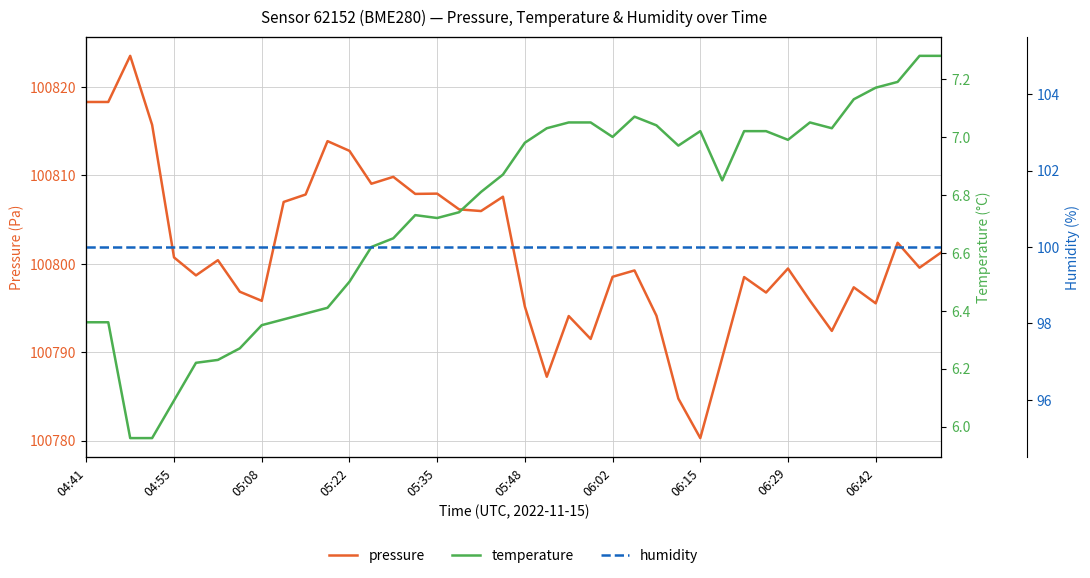

What is the value of the humidity point at the 35th from the left?

100.0